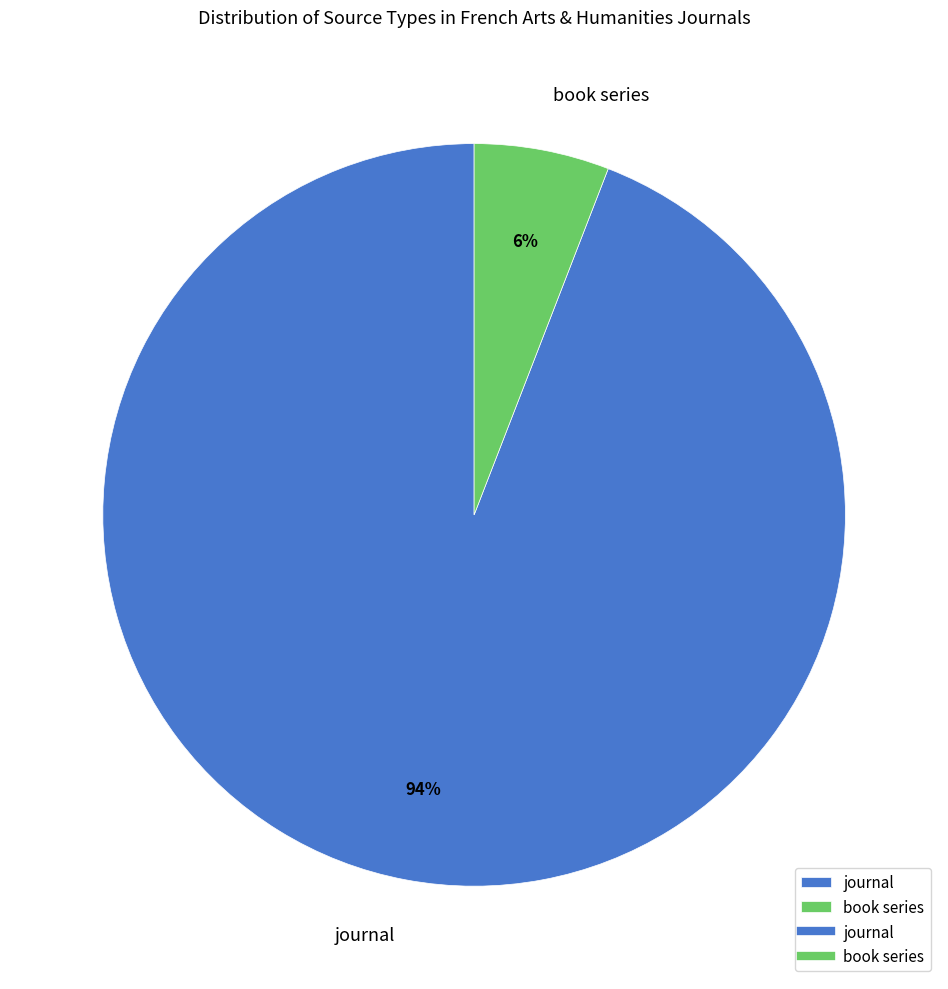

Which has a higher value, book series or journal?

journal